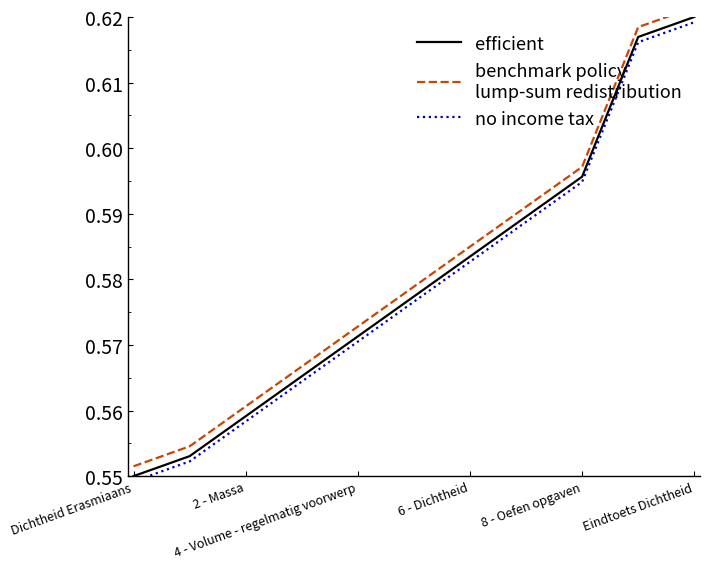

What is the sum of the efficient values at 2 - Massa and 7?

1.1